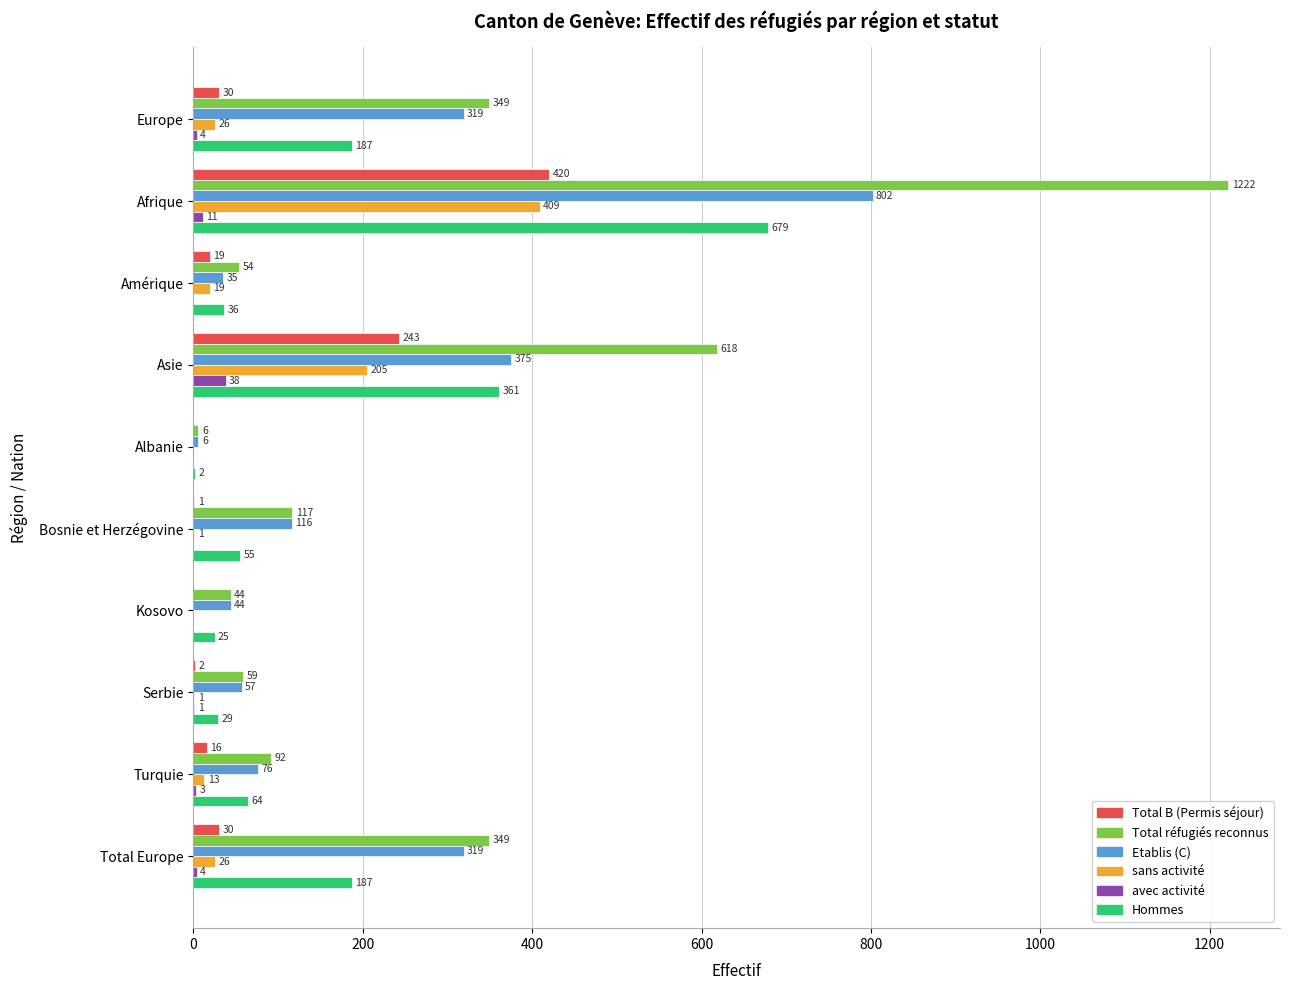

What is the maximum value shown in the chart?

1222